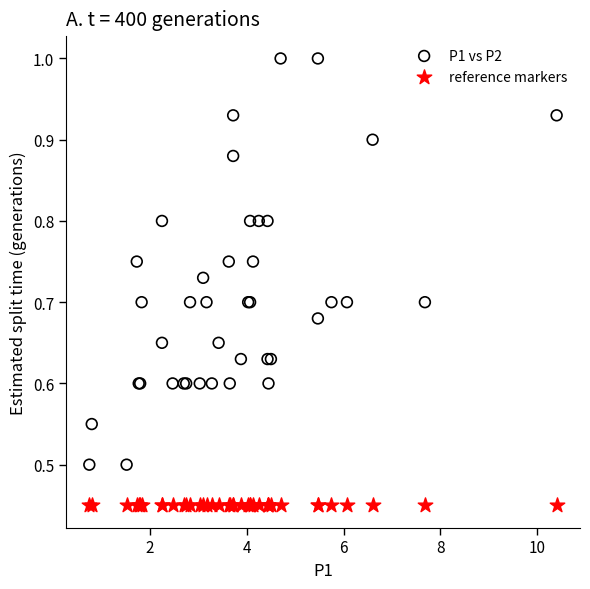

Which series contains the highest Y value?

P1 vs P2